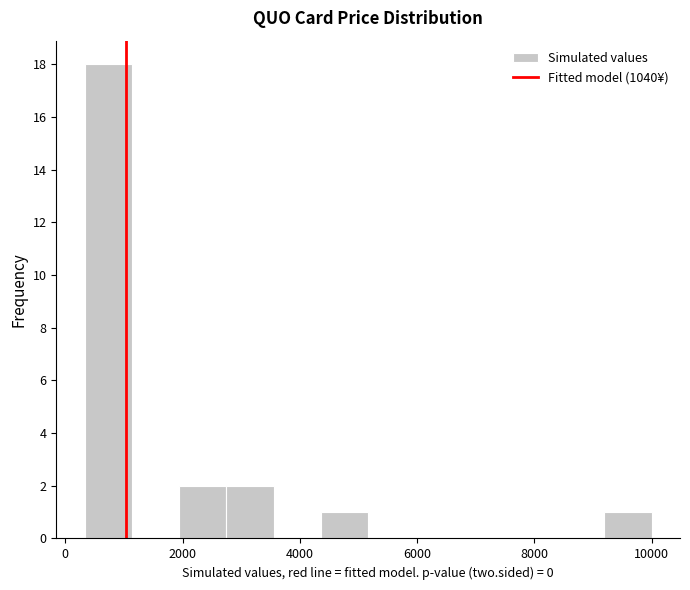

Which range on the x-axis has the tallest bar?

400 to 1200